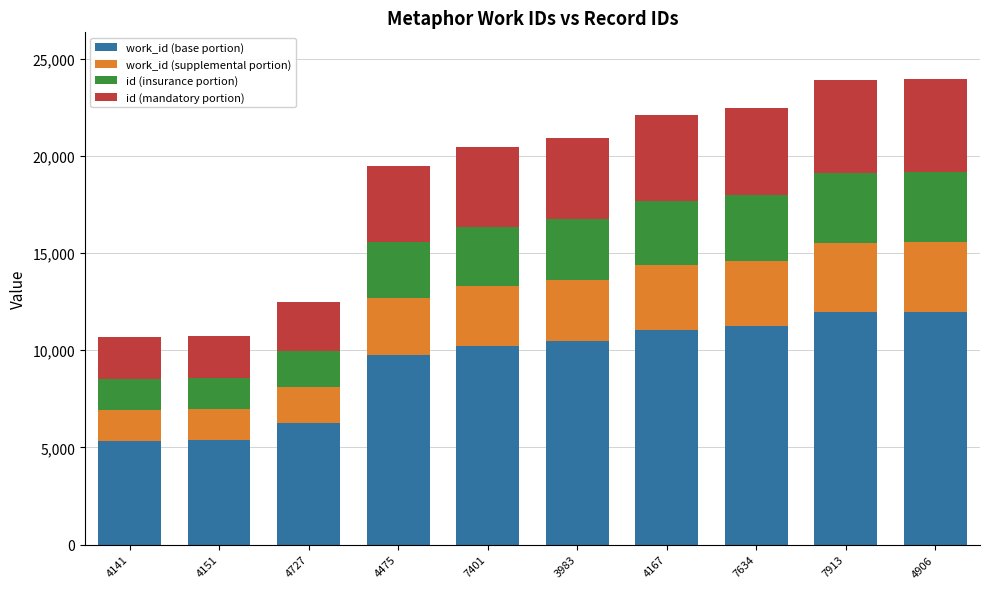

What is the total value across all series at 4906?

23952.0